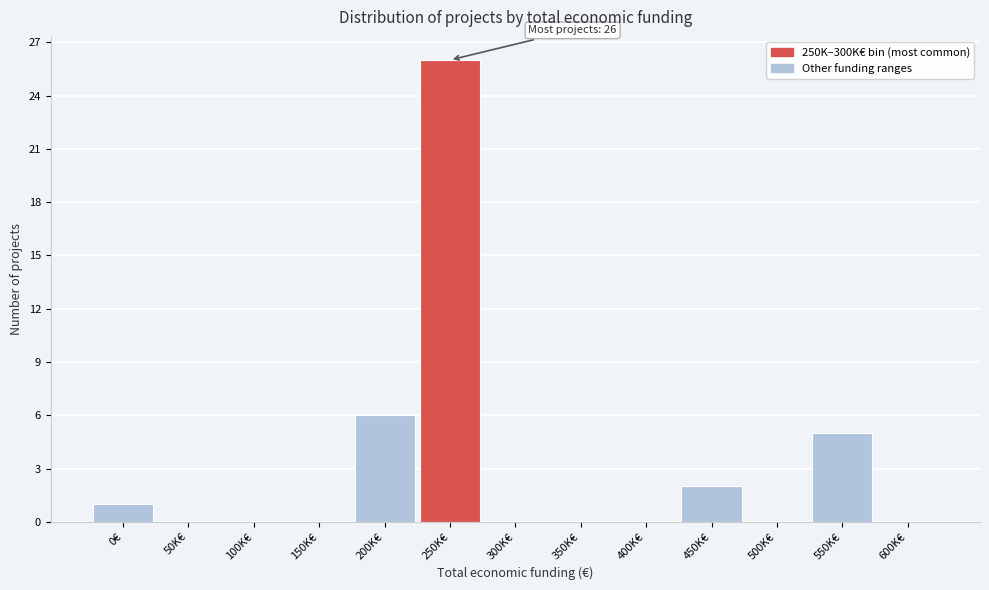

Reading left to right, extract all data points from this chart.

0€=1	50K€=0	100K€=0	150K€=0	200K€=6	250K€=26	300K€=0	350K€=0	400K€=0	450K€=2	500K€=0	550K€=5	600K€=0